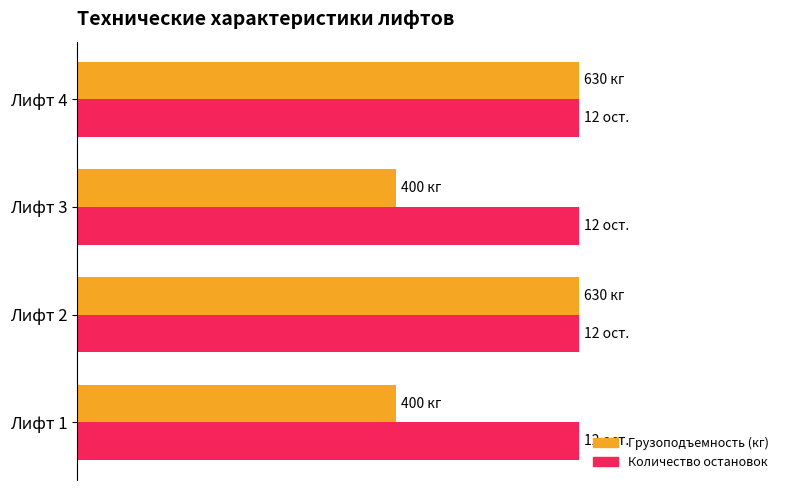

What are all the series names shown in the legend?

Грузоподъемность (кг), Количество остановок